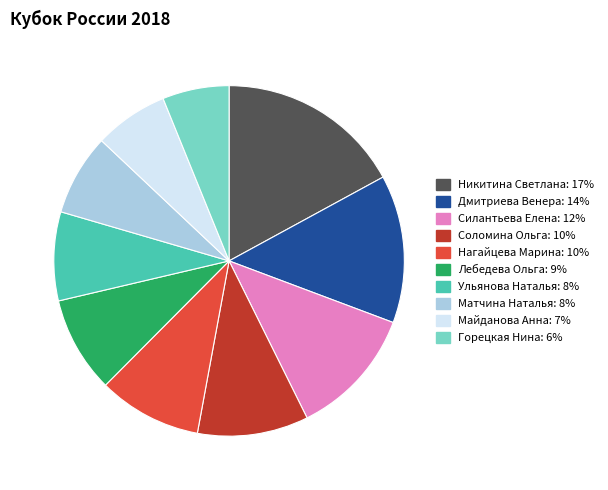

Combined, do Силантьева Елена and Лебедева Ольга account for over 50%?

No